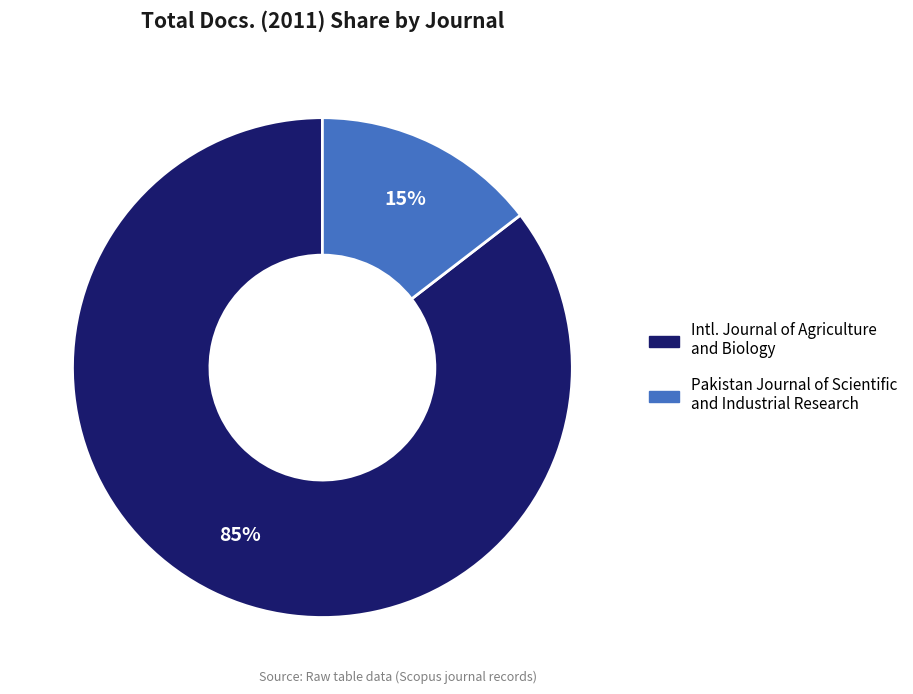

To the nearest percent, what is the average slice percentage?

50%